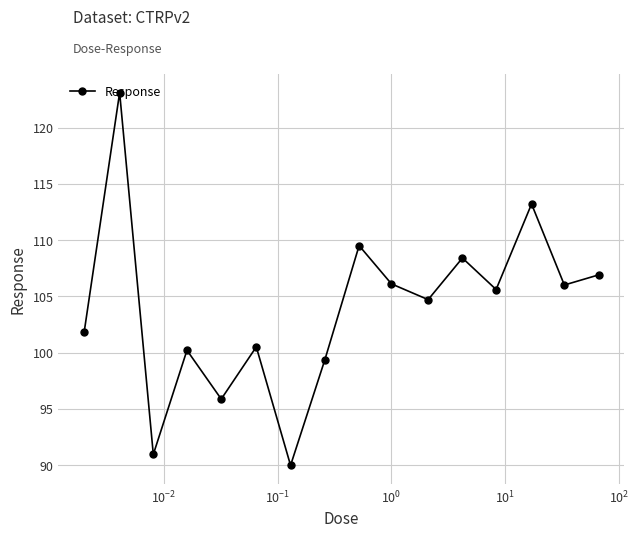

How many interior local peaks (higher than both neighbors) does the data have?

6